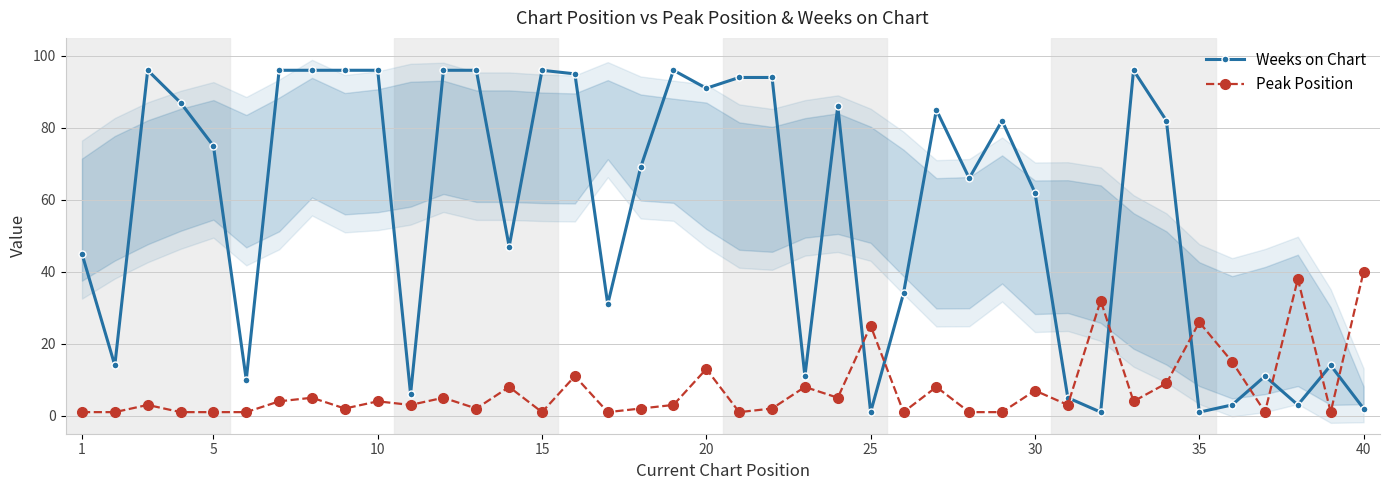

How many times do Weeks on Chart and Peak Position cross each other?

9